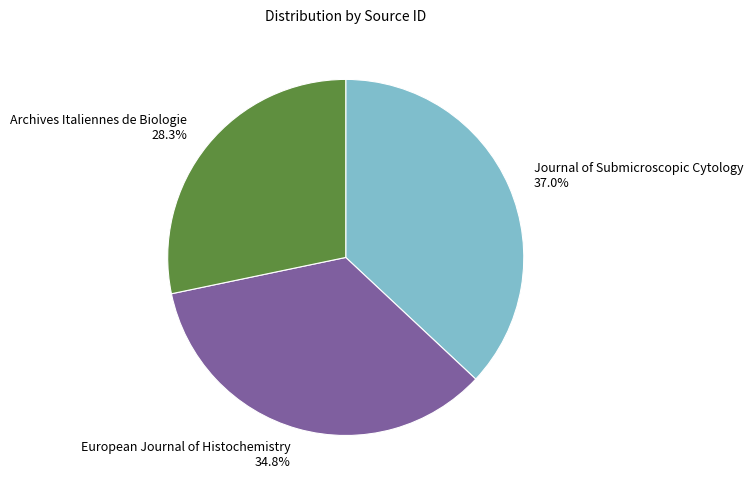

Approximately how many times larger is the value at European Journal of Histochemistry 34.8% compared to Archives Italiennes de Biologie 28.3%?

1.2